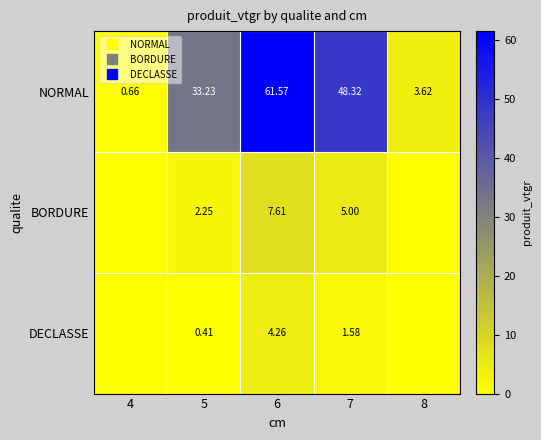

How many positive values does the DECLASSE series have?

3